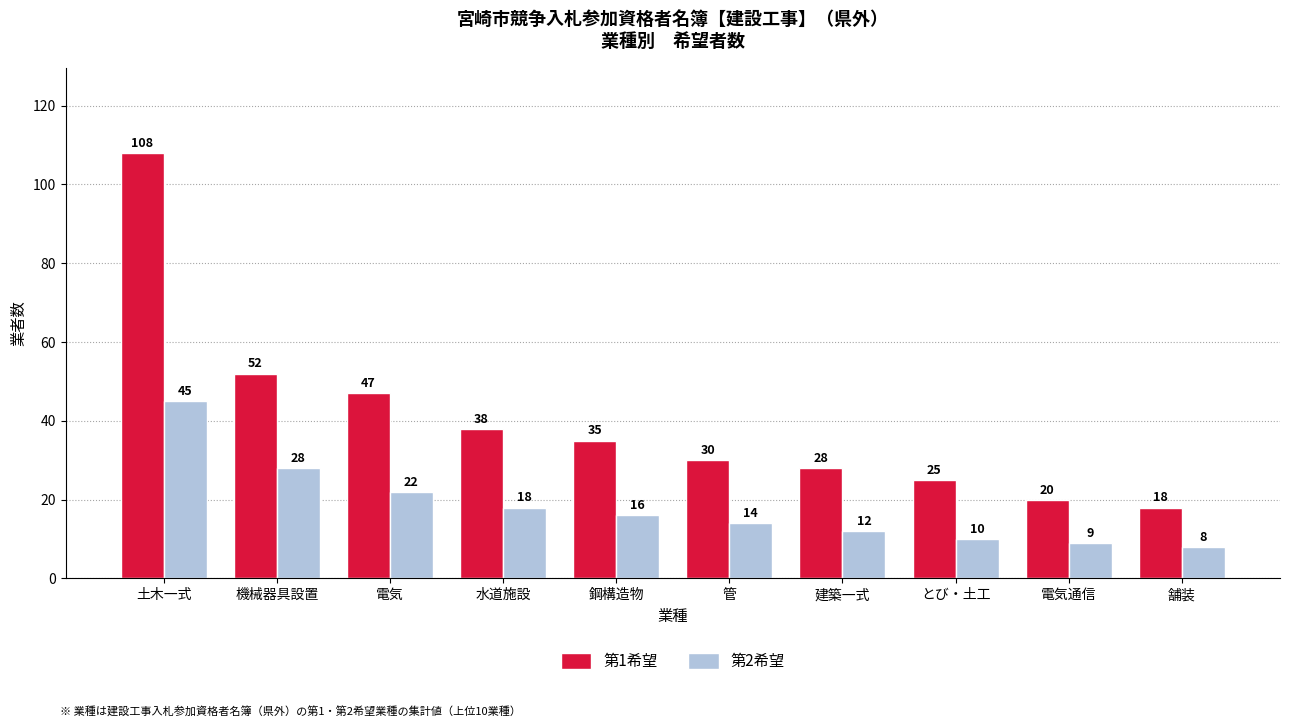

Are the bars grouped side by side (vs. stacked)?

Yes